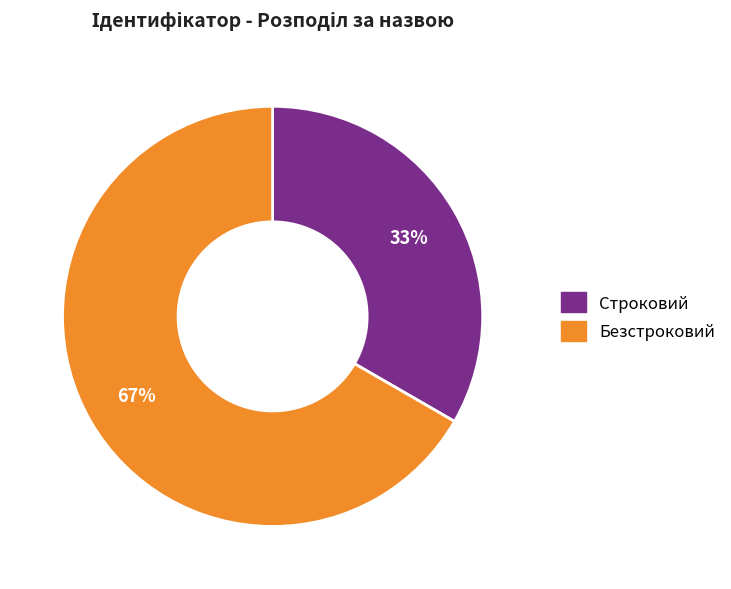

What percentage is the Строковий slice, to the nearest percent?

33%